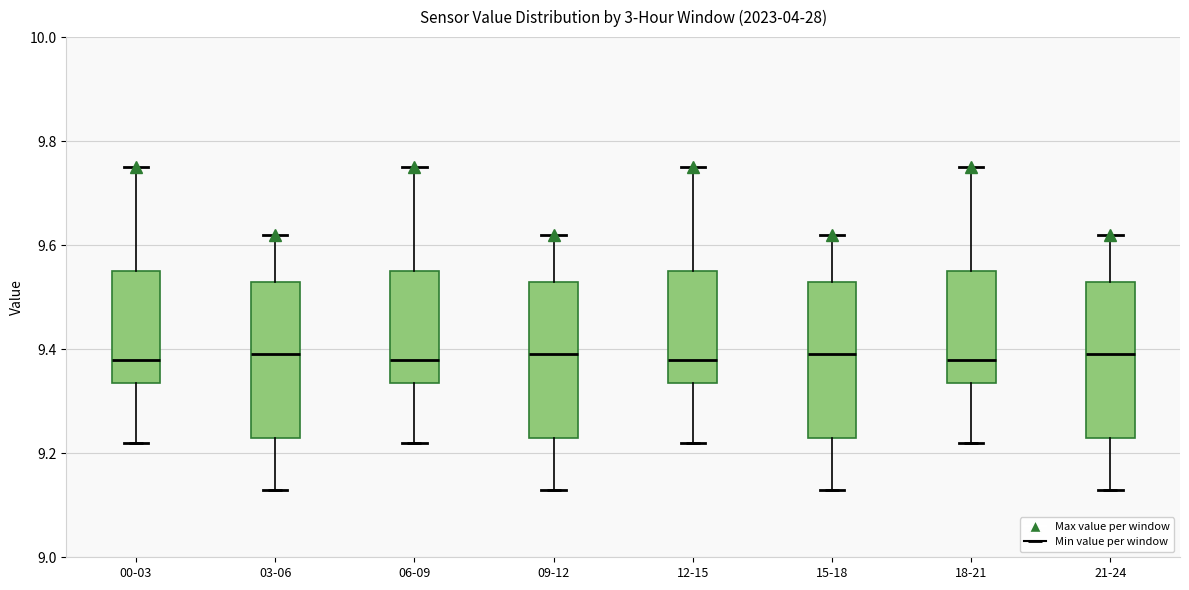

Where is the upper edge of the box for 03-06 on the y-axis? The values are not printed on the chart, so give them approximately, as read against the axis.

9.54